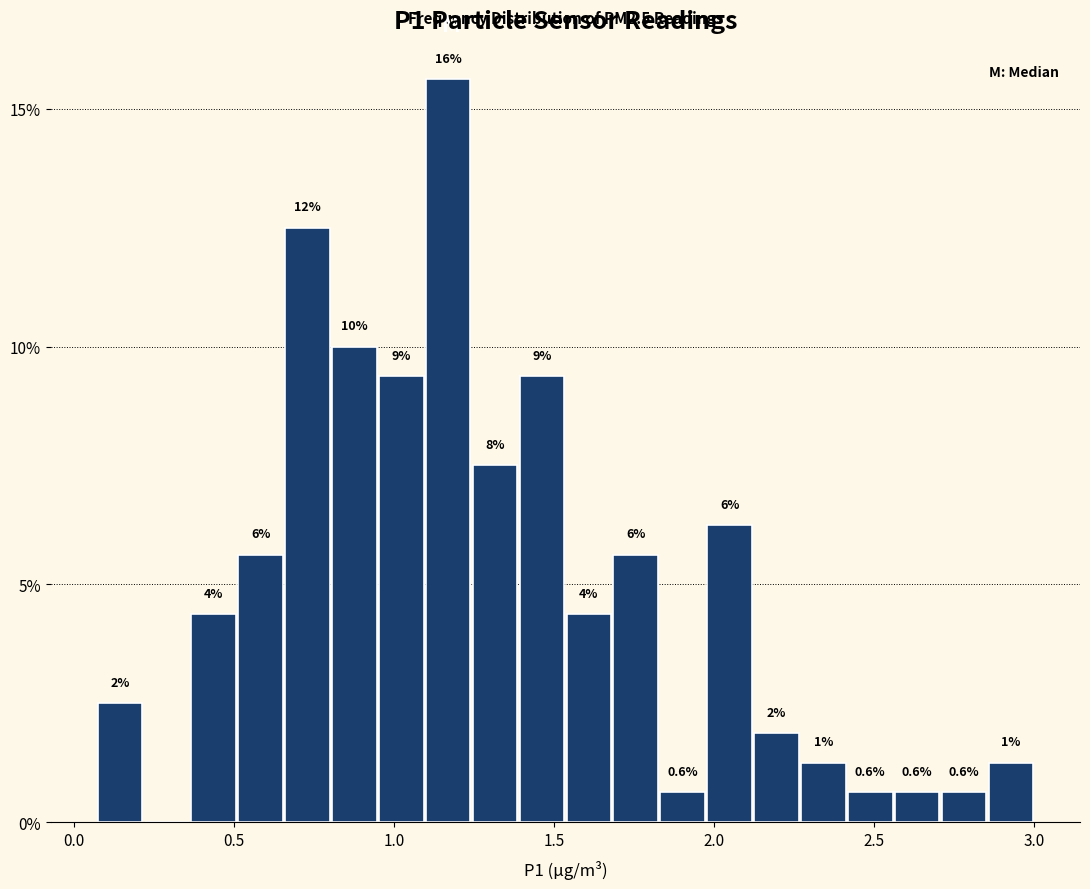

Read against the x-axis, roughly where is the centre of the tallest bar?

1.15